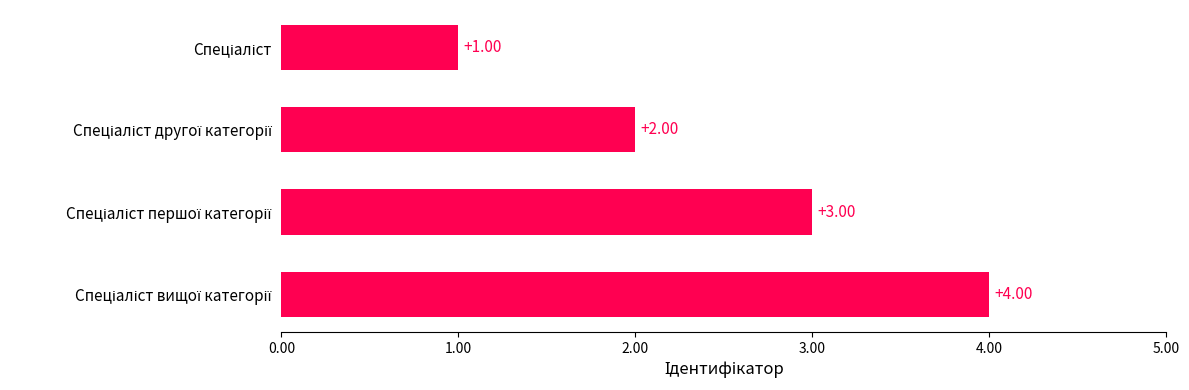

What is the sum of all values?

10